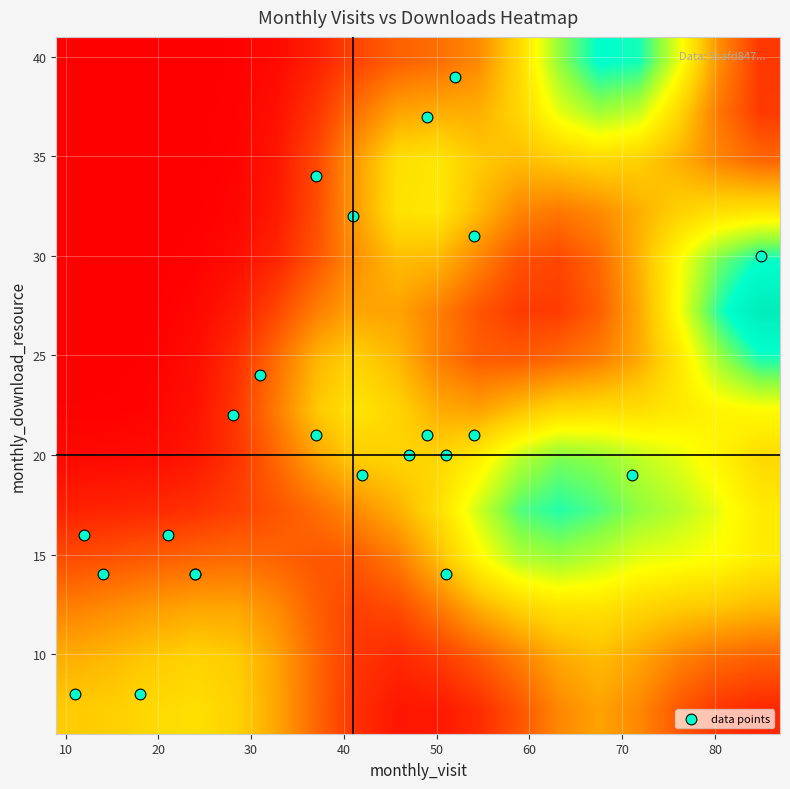

What is the greatest value displayed?

39